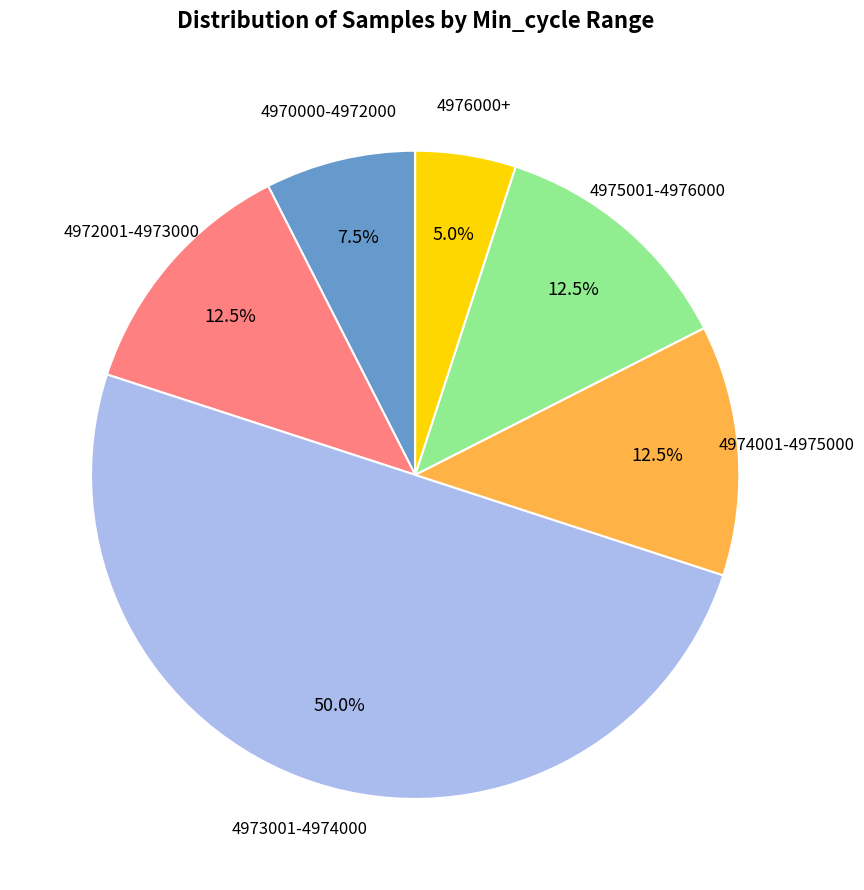

Count the number of slices in the pie.

6